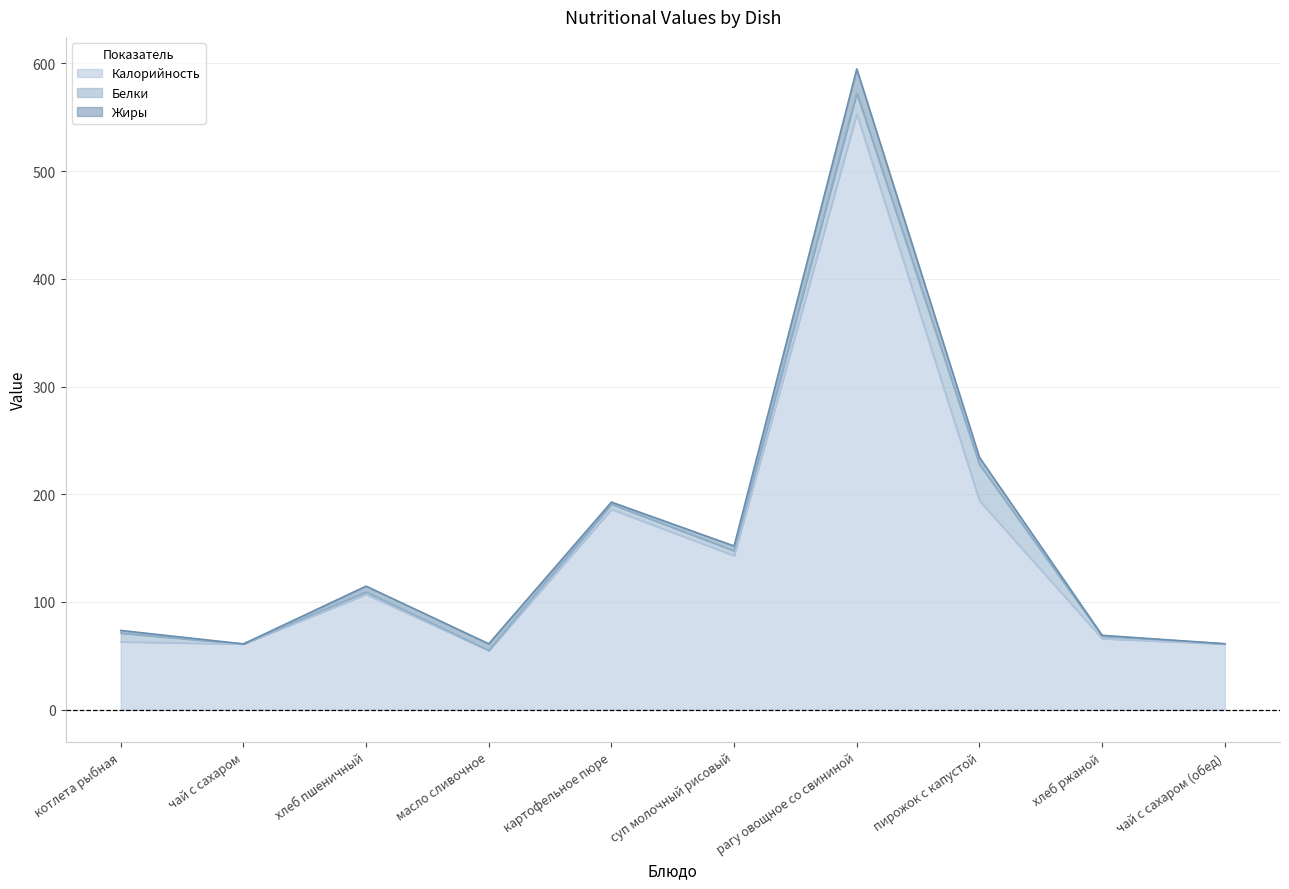

Does the chart have visible grid lines?

Yes